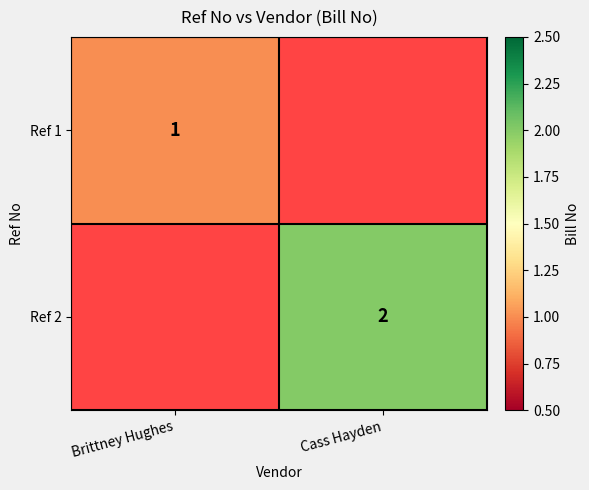

The Ref 2 series shows 3 at Cass Hayden. True or false?

False